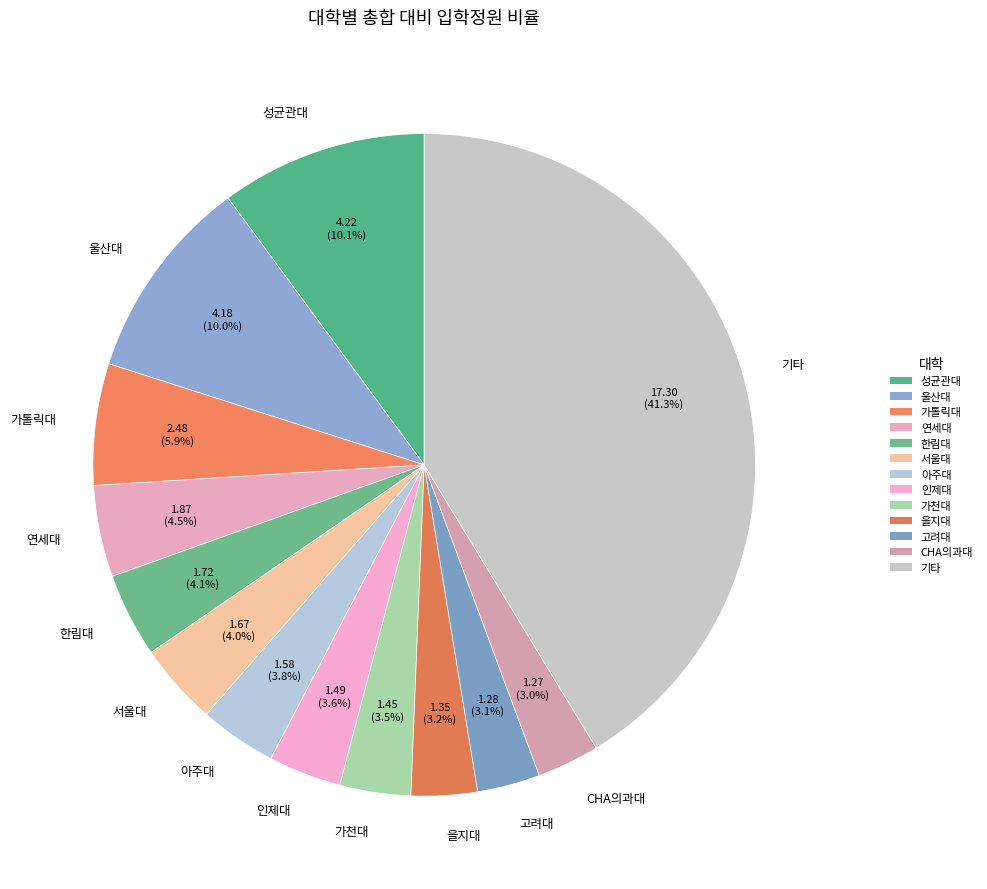

Is there a majority slice in this chart?

No